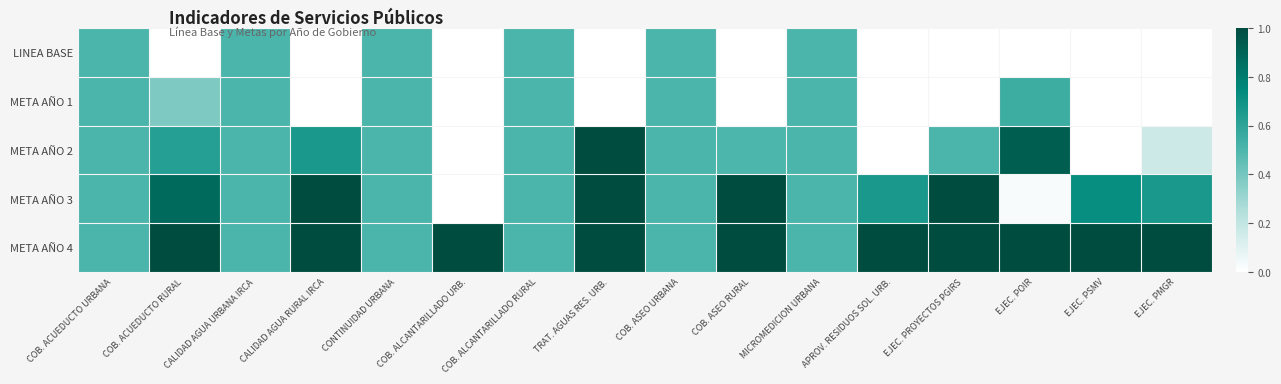

Reading left to right, extract all data points from this chart.

LINEA BASE: COB. ACUEDUCTO URBANA=0.5	COB. ACUEDUCTO RURAL=0.0	CALIDAD AGUA URBANA IRCA=0.5	CALIDAD AGUA RURAL IRCA=0.0	CONTINUIDAD URBANA=0.5	COB. ALCANTARILLADO URB.=0.0	COB. ALCANTARILLADO RURAL=0.5	TRAT. AGUAS RES. URB.=0.0	COB. ASEO URBANA=0.5	COB. ASEO RURAL=0.0	MICROMEDICION URBANA=0.5	APROV. RESIDUOS SOL. URB.=0.0	EJEC. PROYECTOS PGIRS=0.0	EJEC. POIR=0.0	EJEC. PSMV=0.0	EJEC. PMGR=0.0
META AÑO 1: COB. ACUEDUCTO URBANA=0.5	COB. ACUEDUCTO RURAL=0.4	CALIDAD AGUA URBANA IRCA=0.5	CALIDAD AGUA RURAL IRCA=0.0	CONTINUIDAD URBANA=0.5	COB. ALCANTARILLADO URB.=0.0	COB. ALCANTARILLADO RURAL=0.5	TRAT. AGUAS RES. URB.=0.0	COB. ASEO URBANA=0.5	COB. ASEO RURAL=0.0	MICROMEDICION URBANA=0.5	APROV. RESIDUOS SOL. URB.=0.0	EJEC. PROYECTOS PGIRS=0.0	EJEC. POIR=0.5	EJEC. PSMV=0.0	EJEC. PMGR=0.0
META AÑO 2: COB. ACUEDUCTO URBANA=0.5	COB. ACUEDUCTO RURAL=0.6	CALIDAD AGUA URBANA IRCA=0.5	CALIDAD AGUA RURAL IRCA=0.7	CONTINUIDAD URBANA=0.5	COB. ALCANTARILLADO URB.=0.0	COB. ALCANTARILLADO RURAL=0.5	TRAT. AGUAS RES. URB.=1.0	COB. ASEO URBANA=0.5	COB. ASEO RURAL=0.5	MICROMEDICION URBANA=0.5	APROV. RESIDUOS SOL. URB.=0.0	EJEC. PROYECTOS PGIRS=0.5	EJEC. POIR=0.9	EJEC. PSMV=0.0	EJEC. PMGR=0.2
META AÑO 3: COB. ACUEDUCTO URBANA=0.5	COB. ACUEDUCTO RURAL=0.9	CALIDAD AGUA URBANA IRCA=0.5	CALIDAD AGUA RURAL IRCA=1.0	CONTINUIDAD URBANA=0.5	COB. ALCANTARILLADO URB.=0.0	COB. ALCANTARILLADO RURAL=0.5	TRAT. AGUAS RES. URB.=1.0	COB. ASEO URBANA=0.5	COB. ASEO RURAL=1.0	MICROMEDICION URBANA=0.5	APROV. RESIDUOS SOL. URB.=0.7	EJEC. PROYECTOS PGIRS=1.0	EJEC. POIR=0.0	EJEC. PSMV=0.7	EJEC. PMGR=0.7
META AÑO 4: COB. ACUEDUCTO URBANA=0.5	COB. ACUEDUCTO RURAL=1.0	CALIDAD AGUA URBANA IRCA=0.5	CALIDAD AGUA RURAL IRCA=1.0	CONTINUIDAD URBANA=0.5	COB. ALCANTARILLADO URB.=1.0	COB. ALCANTARILLADO RURAL=0.5	TRAT. AGUAS RES. URB.=1.0	COB. ASEO URBANA=0.5	COB. ASEO RURAL=1.0	MICROMEDICION URBANA=0.5	APROV. RESIDUOS SOL. URB.=1.0	EJEC. PROYECTOS PGIRS=1.0	EJEC. POIR=1.0	EJEC. PSMV=1.0	EJEC. PMGR=1.0